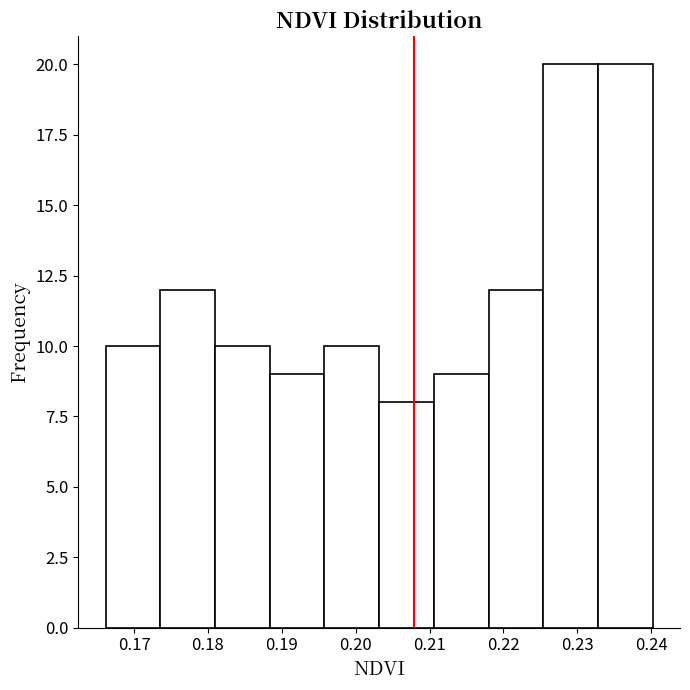

How tall is the bar that spans 0.233 to 0.240 on the x-axis? Neither the bar edges nor the heights are printed on the chart, so give them approximately, as read against the axes.

20